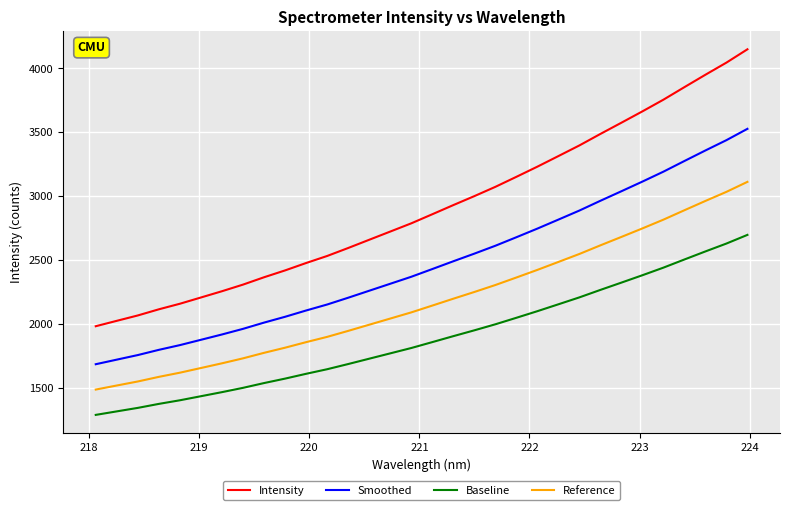

What is the greatest value displayed?

4148.5